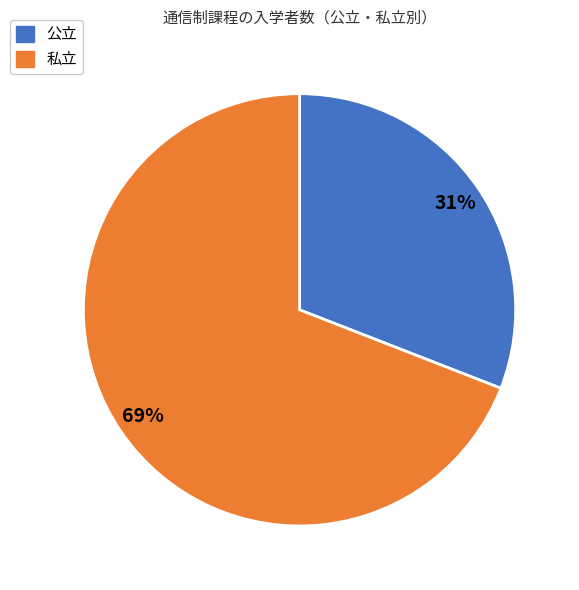

Does 公立 represent more than half of the total?

No